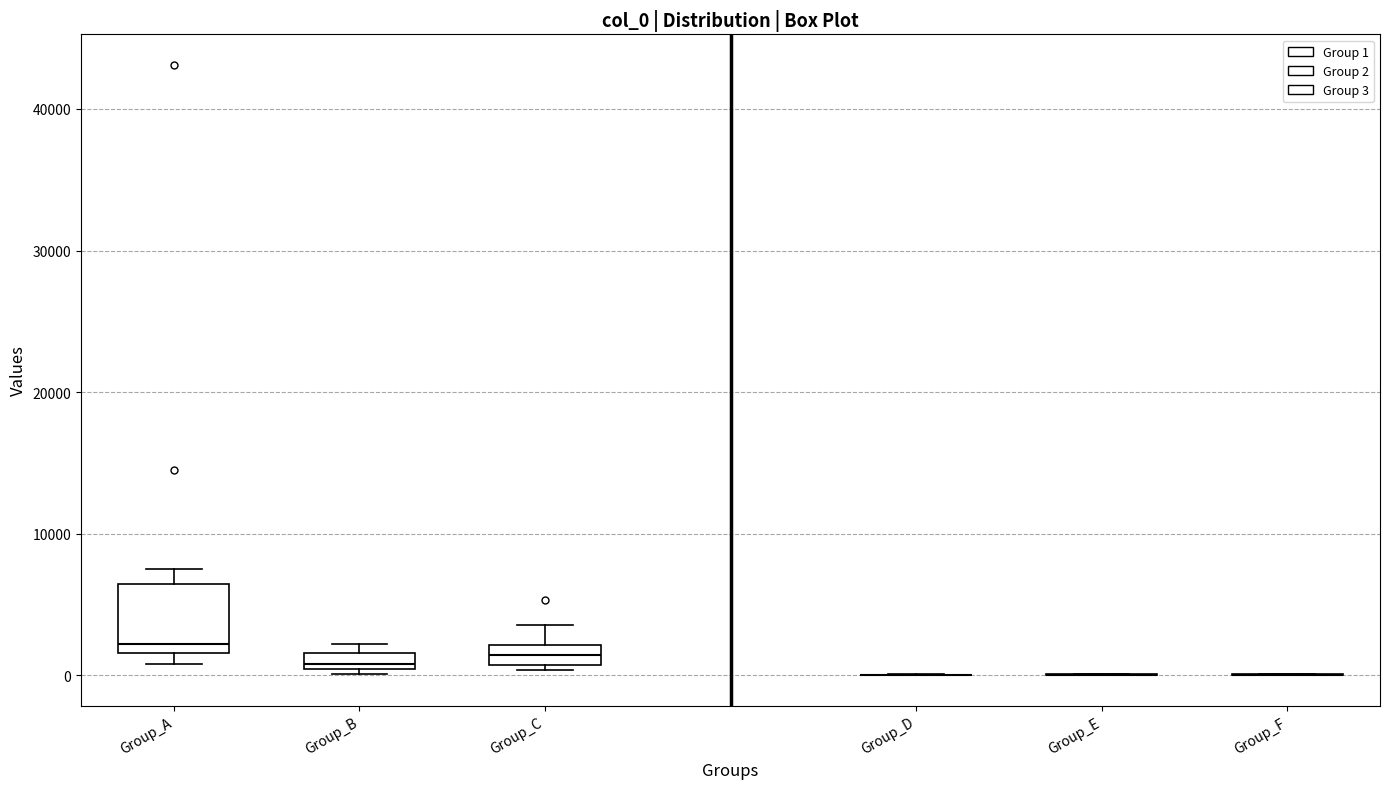

Comparing the boxes themselves (not the whiskers), which one is the tallest?

Group_A